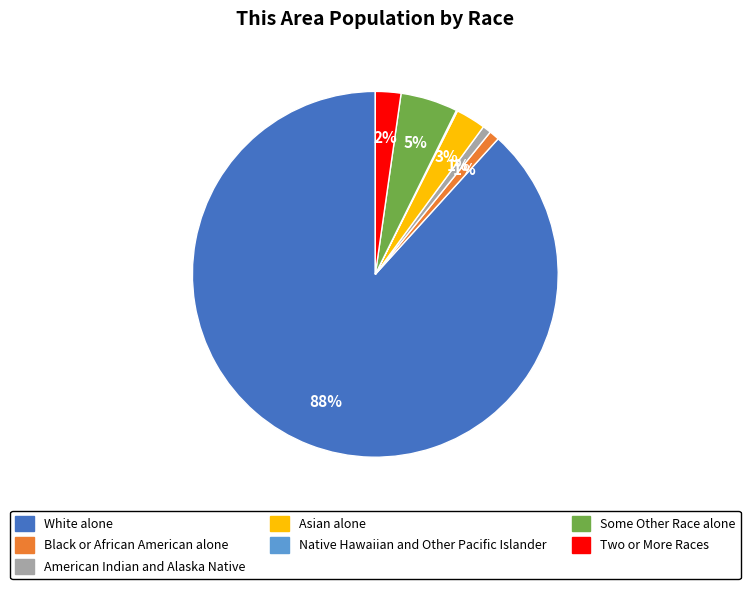

To the nearest percent, what percentage of the pie is Asian alone?

3%